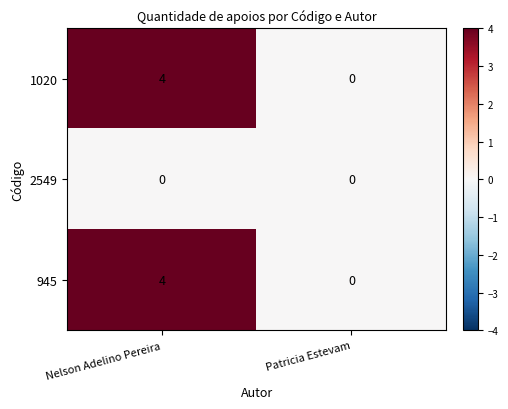

Count the number of categories in the chart.

2